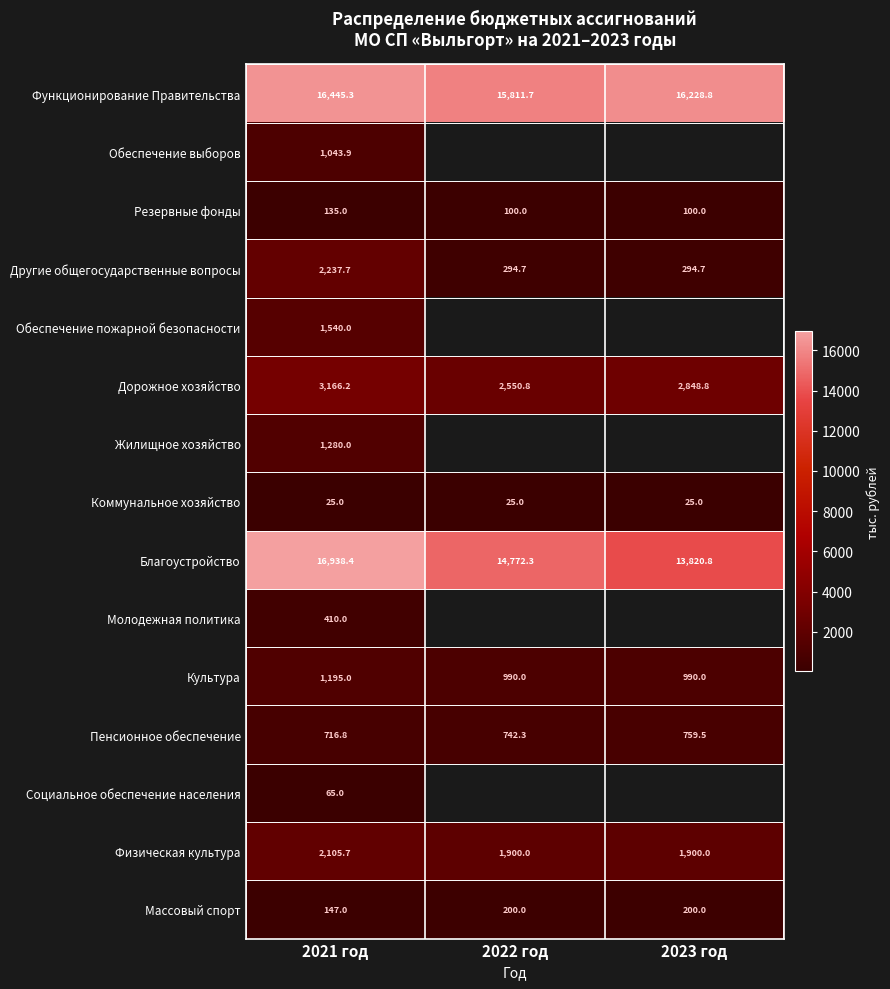

Is it true that Пенсионное обеспечение equals 359.2 at 2021 год?

False